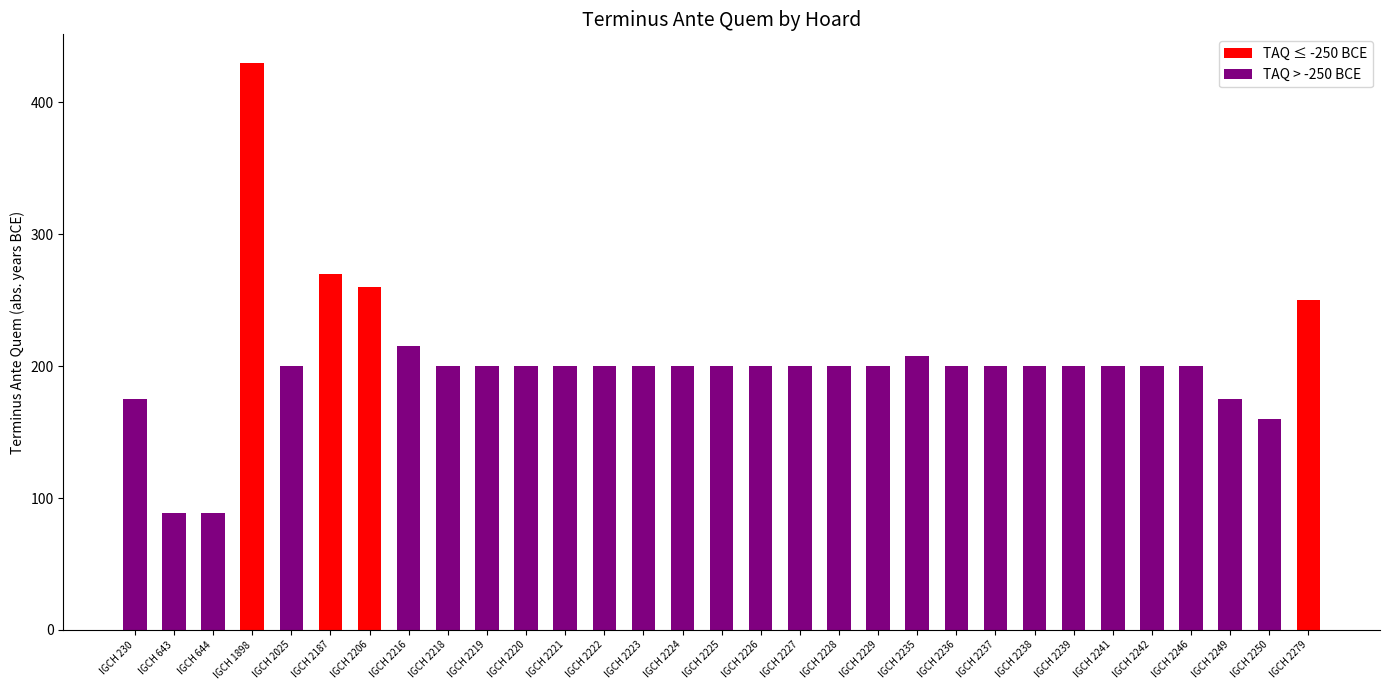

Reading left to right, list all the values displayed in this chart.

TAQ ≤ -250 BCE: 0	0	0	430	0	270	260	0	0	0	0	0	0	0	0	0	0	0	0	0	0	0	0	0	0	0	0	0	0	0	250
TAQ > -250 BCE: 175	89	89	0	200	0	0	215	200	200	200	200	200	200	200	200	200	200	200	200	208	200	200	200	200	200	200	200	175	160	0